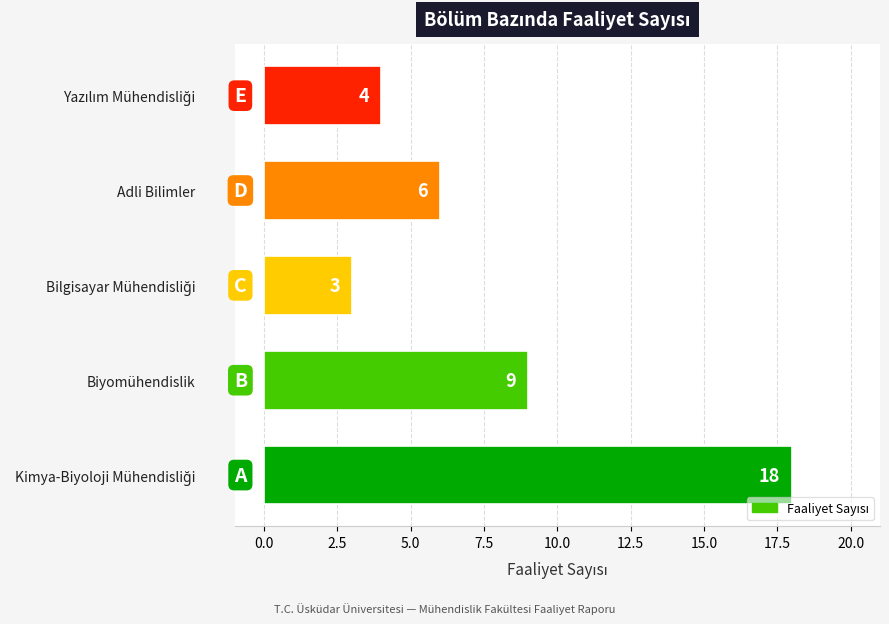

How many data points are less than 6?

2